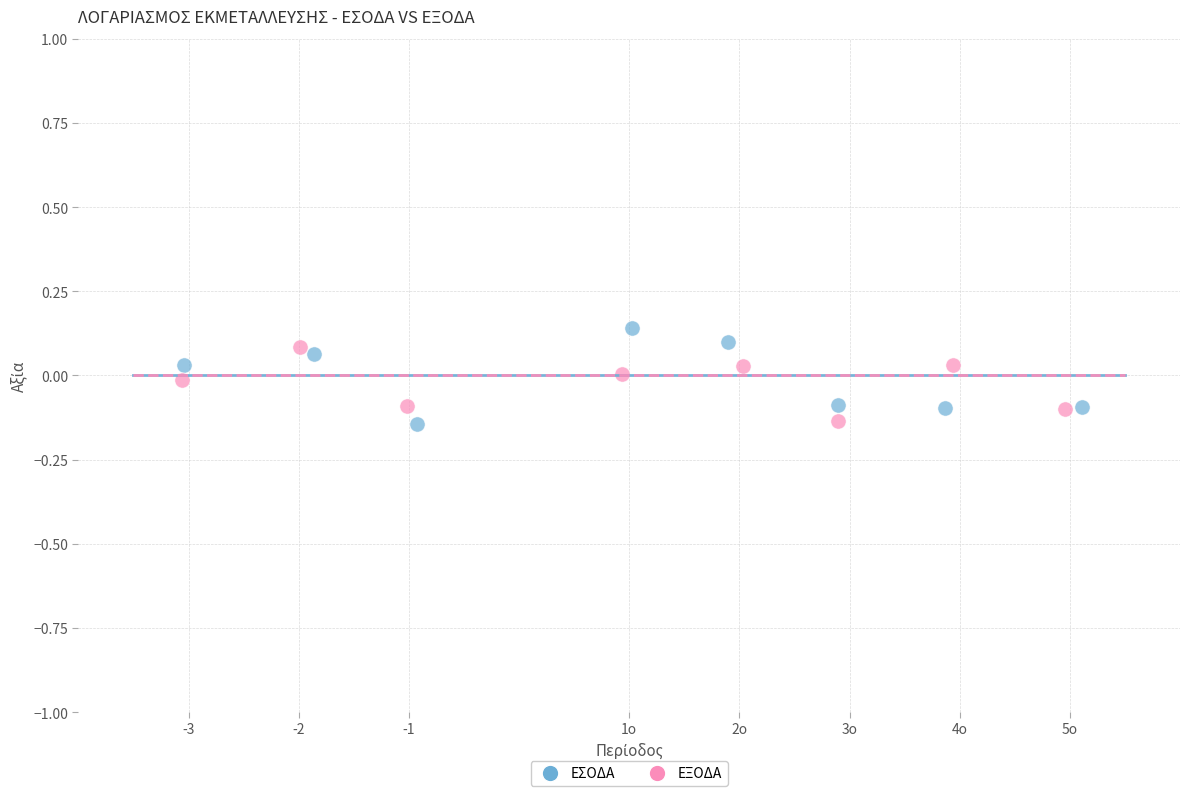

Which series has the widest spread of Y values?

ΕΣΟΔΑ